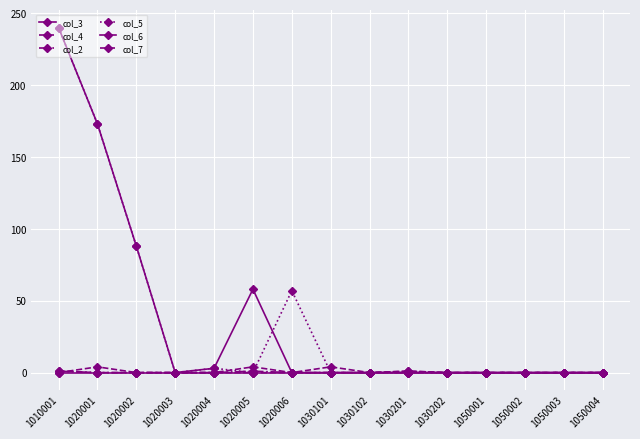

Is the value of col_3 at 1050001 greater than the value of col_7 at 1020005?

No